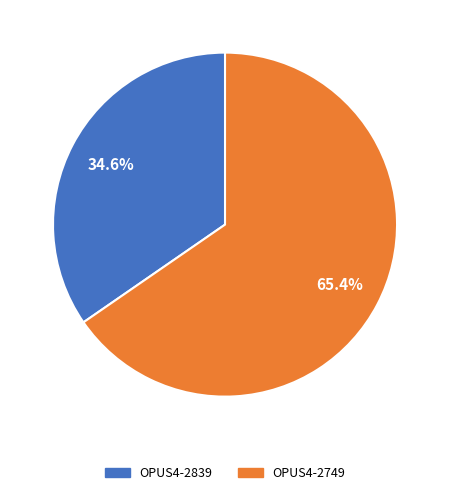

Rank the categories by value from lowest to highest.

OPUS4-2839, OPUS4-2749